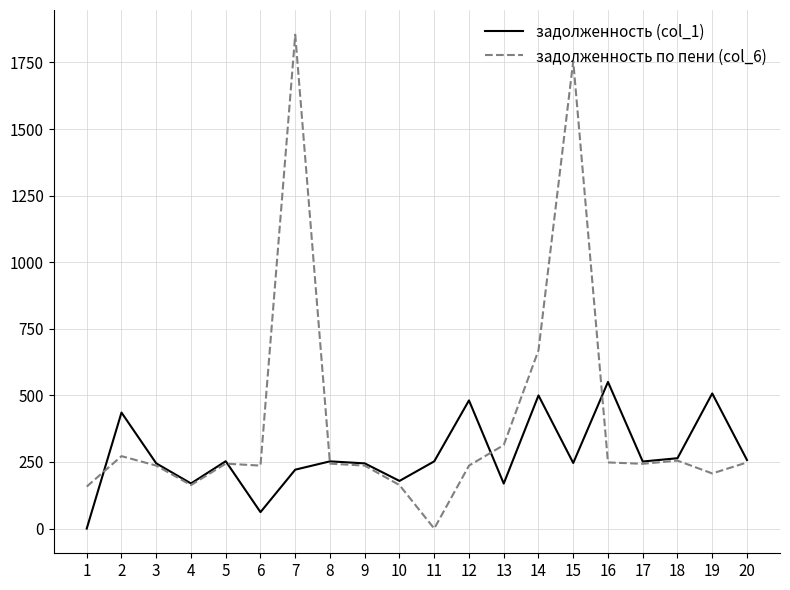

How many values in the задолженность по пени (col_6) series exceed 243?

11